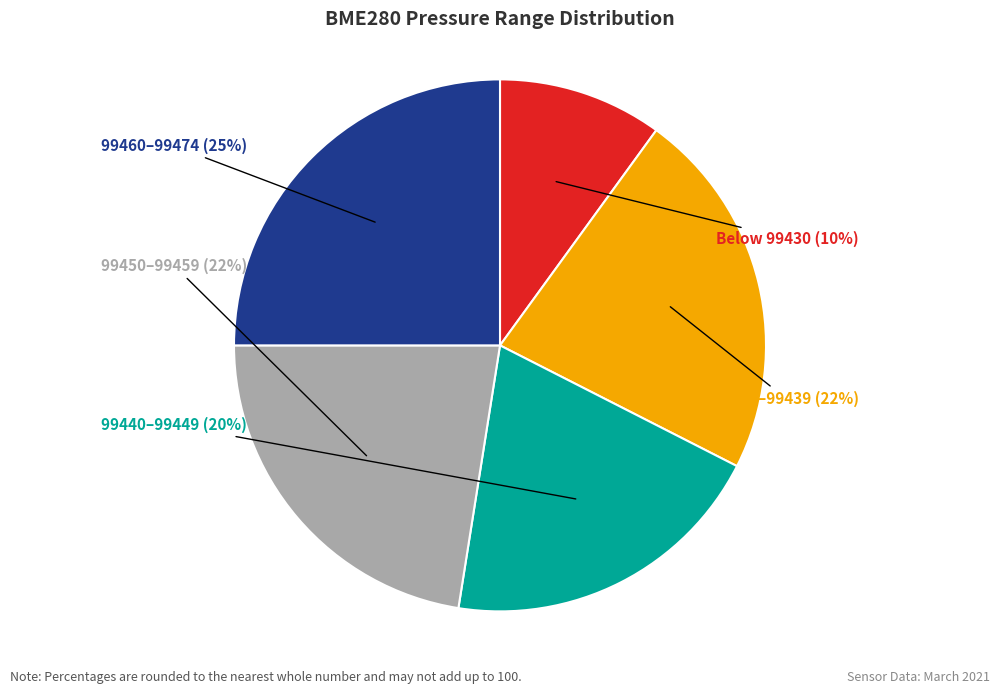

Is there any slice that represents more than half of the pie?

No